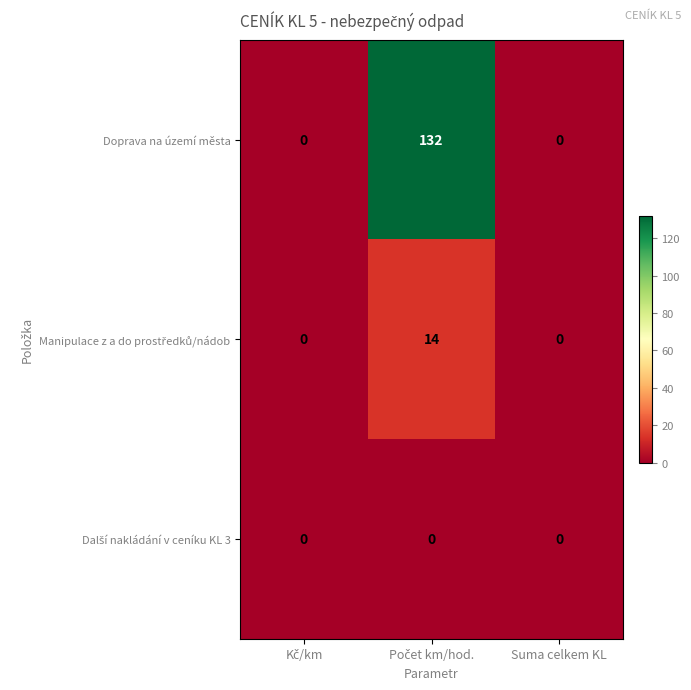

Which series has the largest range (max minus min)?

Doprava na území města